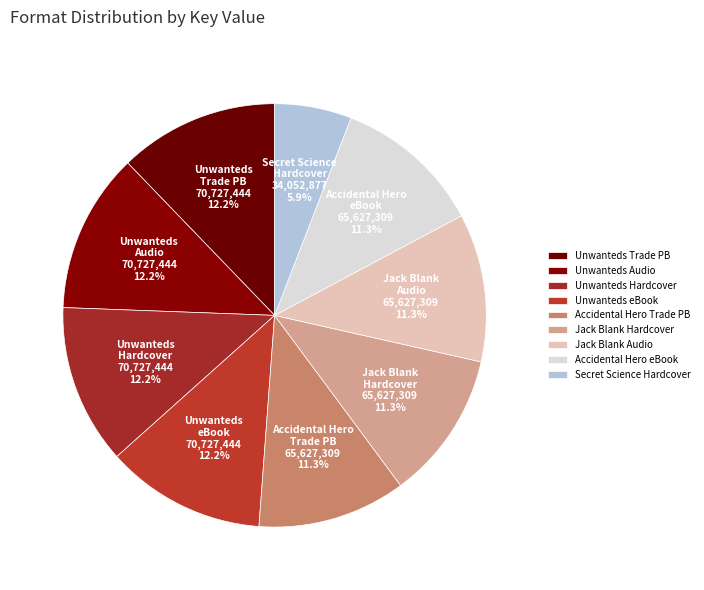

Which category has the smallest portion of the pie?

Secret Science Hardcover